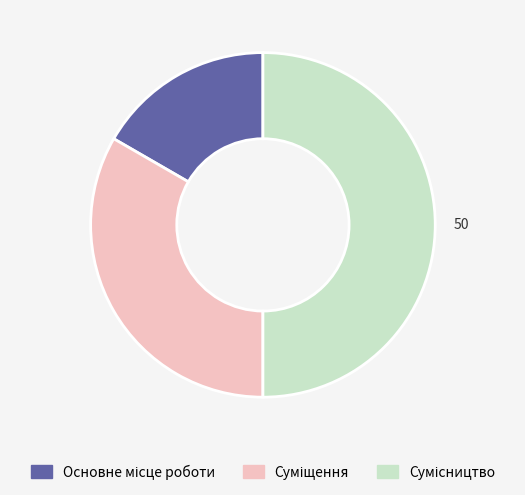

Which slice is the smallest?

Основне місце роботи